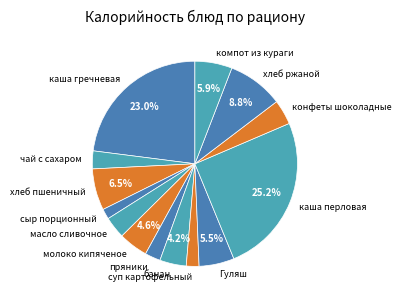

What is the total percentage of каша гречневая and молоко кипяченое?

27.6%